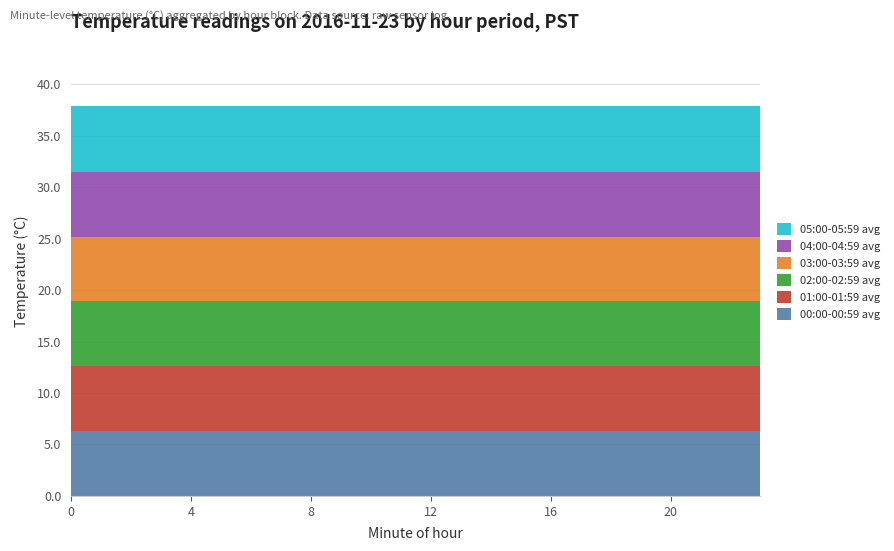

What is the value of the 01:00-01:59 avg point at the 19th from the left?

6.3